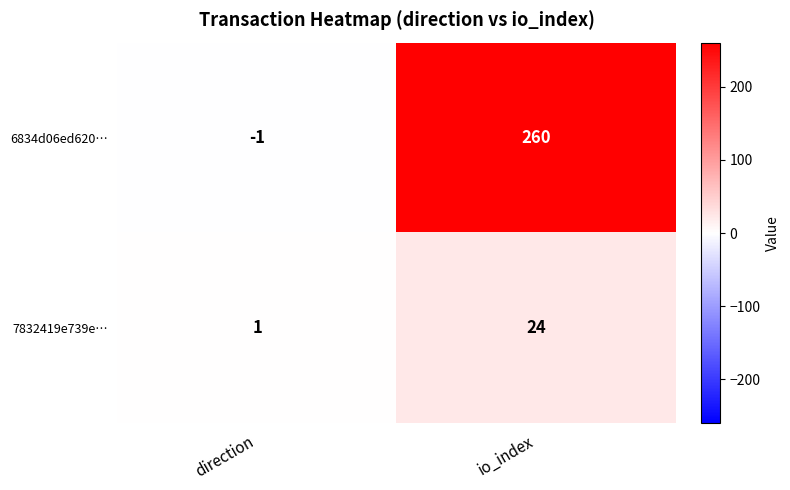

At which category is the sum across all series the highest?

io_index